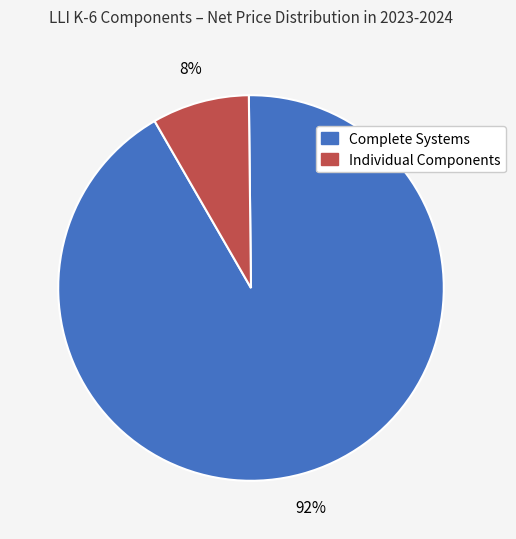

What is the largest slice in the pie chart?

Complete Systems